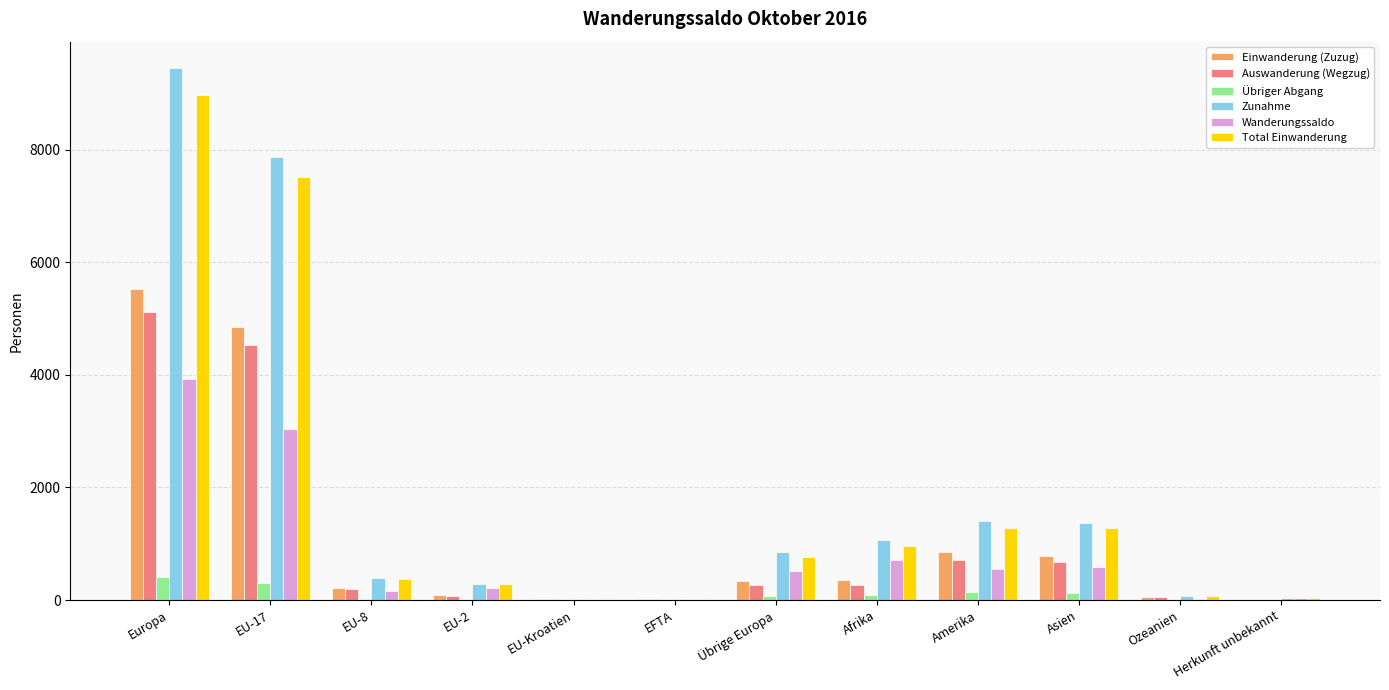

Is it true that Wanderungssaldo equals 583 at Asien?

True